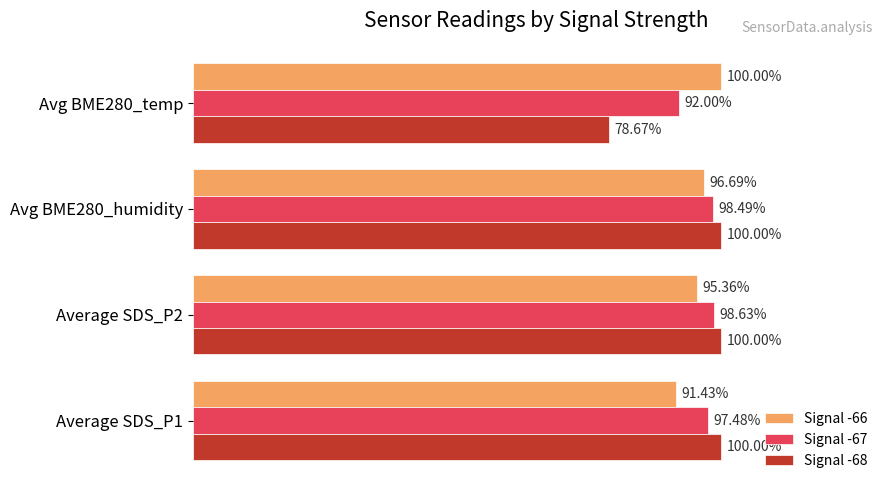

Is the value of Signal -68 at Avg BME280_humidity greater than the value of Signal -67 at Avg BME280_temp?

Yes